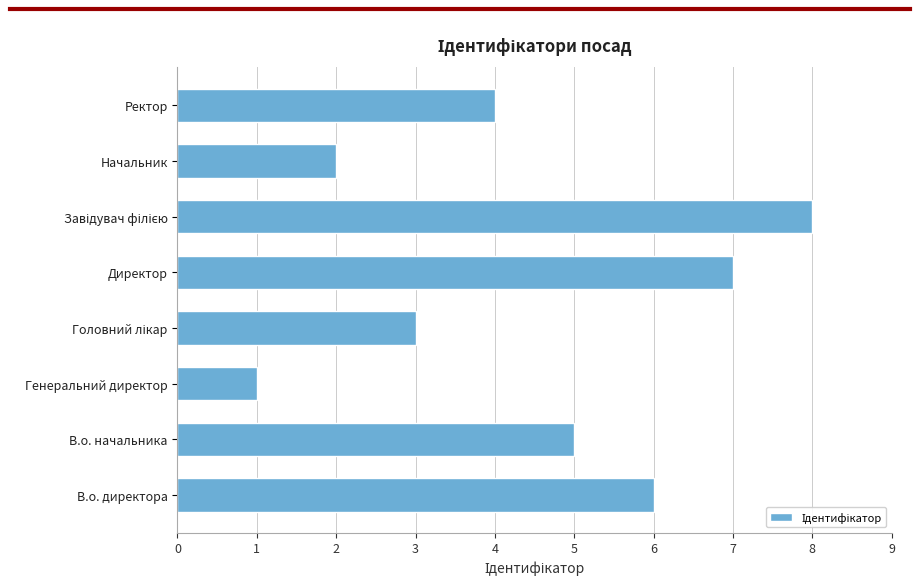

Which has a higher value, В.о. директора or Ректор?

В.о. директора